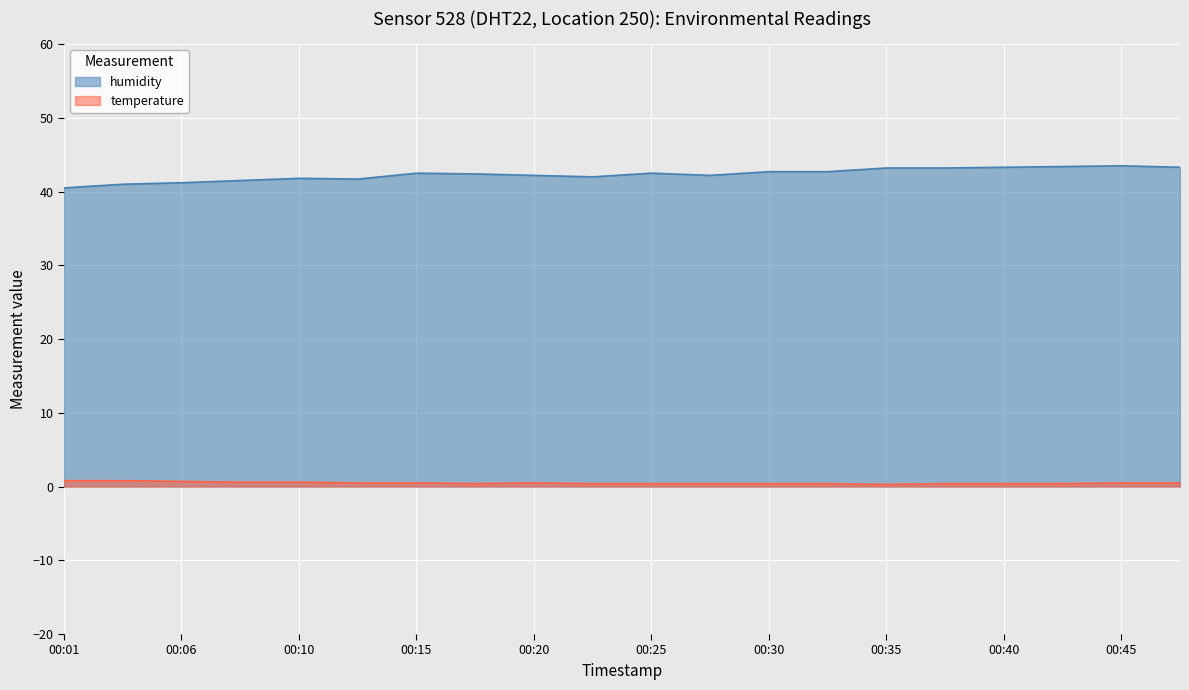

What is the difference between the maximum and minimum values in the humidity series?

3.0